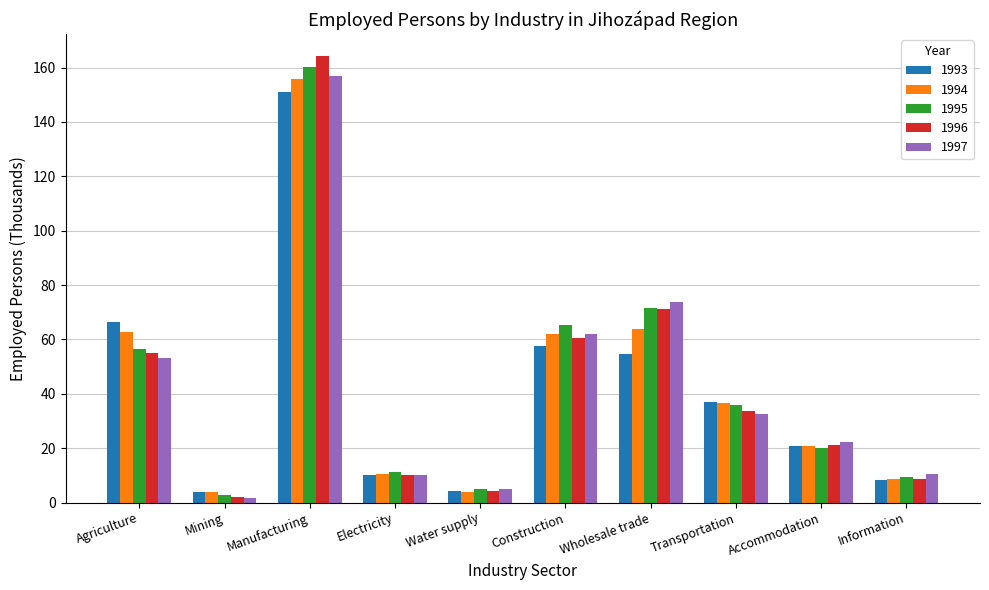

What value does the 1995 series have at Transportation?

36.0